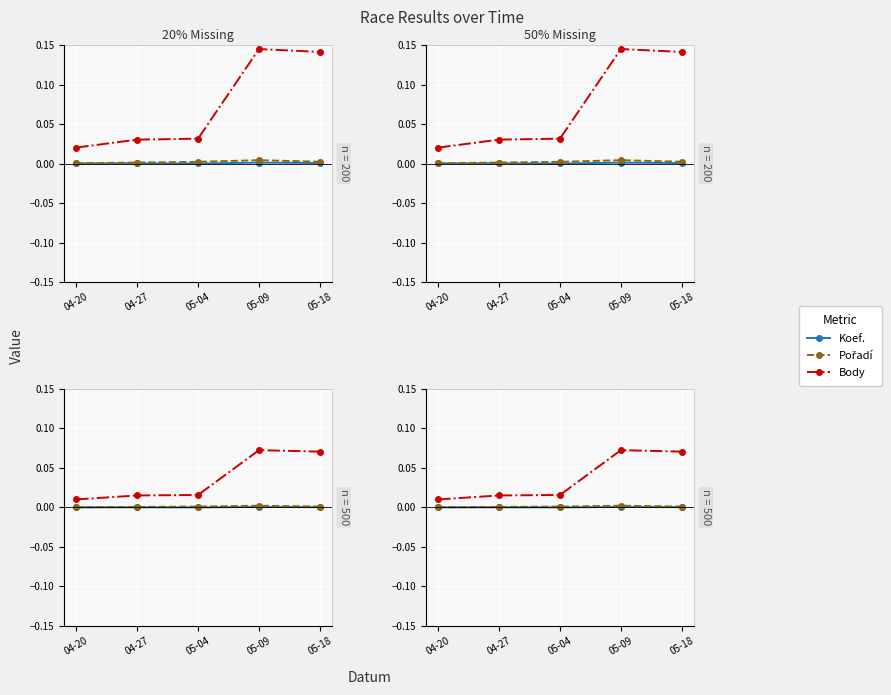

At which category is the sum across all series the highest?

05-09